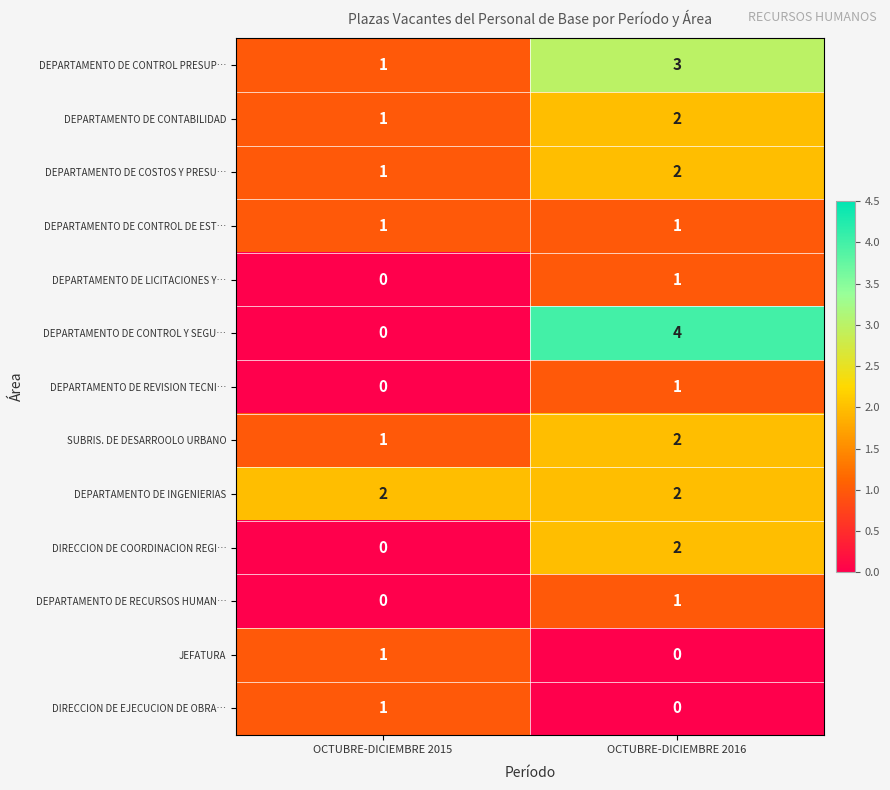

At which label does DIRECCION DE COORDINACION REGI… reach its minimum?

OCTUBRE-DICIEMBRE 2015